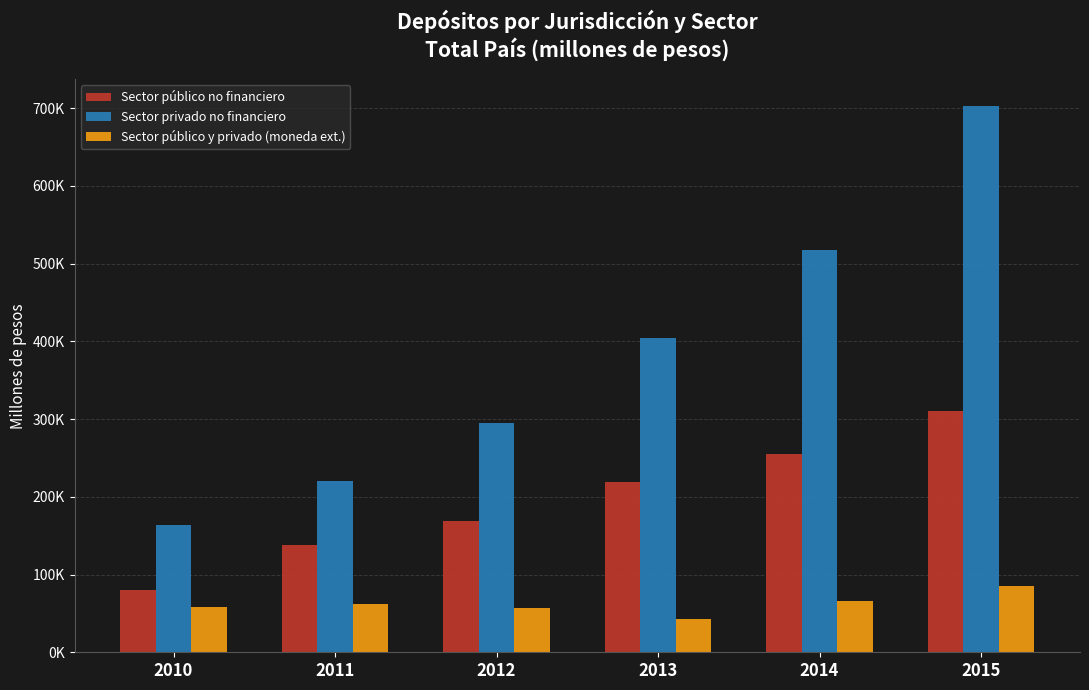

Rank the series at 2010 from highest to lowest value.

Sector privado no financiero, Sector público no financiero, Sector público y privado (moneda ext.)